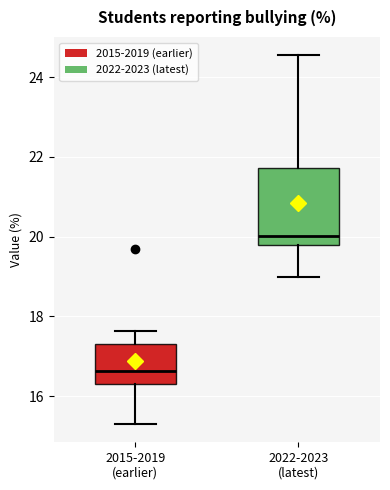

Comparing the boxes themselves (not the whiskers), which one is the tallest?

2022-2023 (latest)